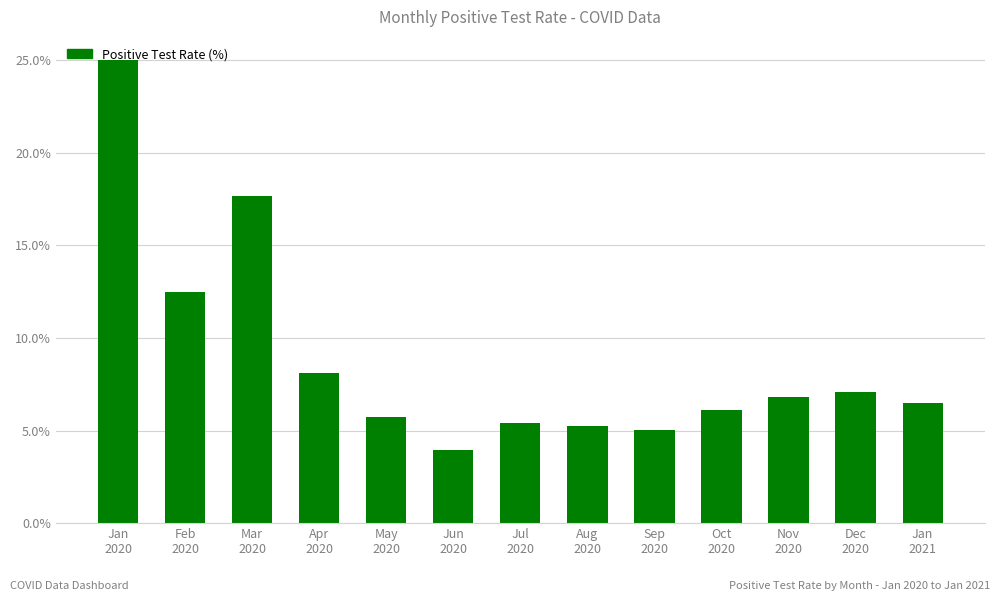

What position from the left is Nov
2020?

11